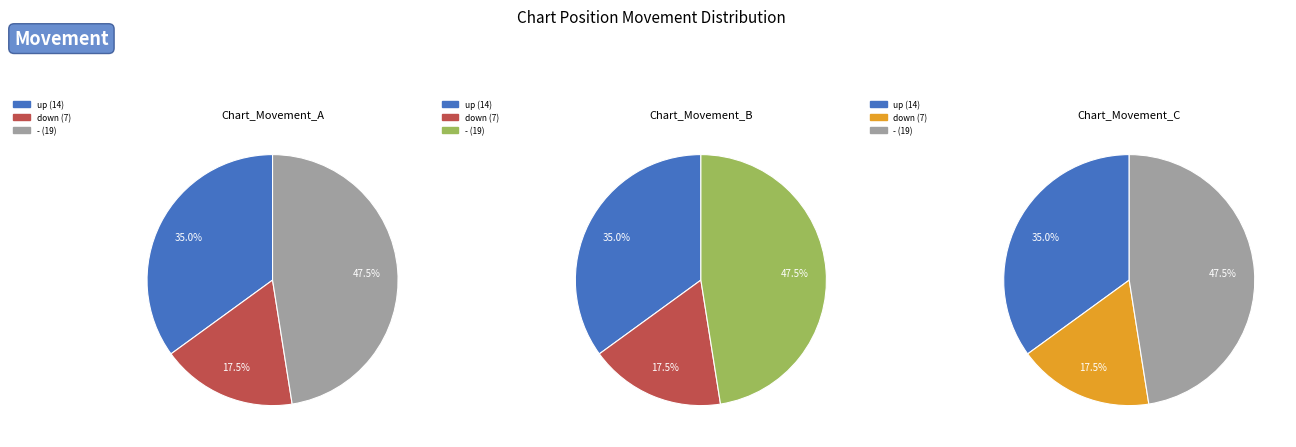

Which category has the biggest portion of the pie?

-